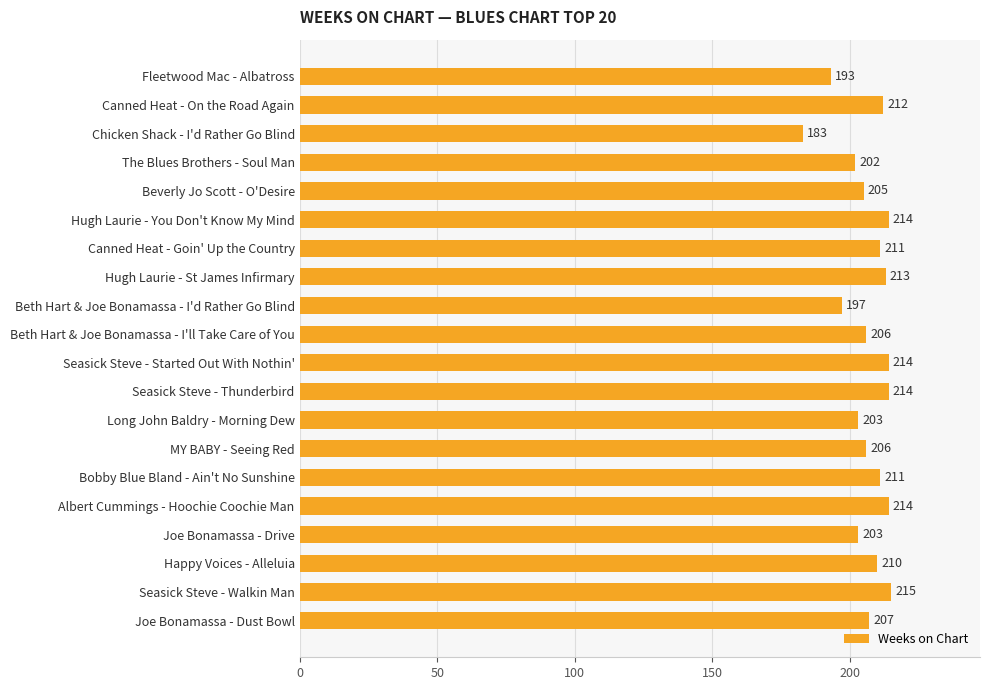

The value at Fleetwood Mac - Albatross is 44. True or false?

False